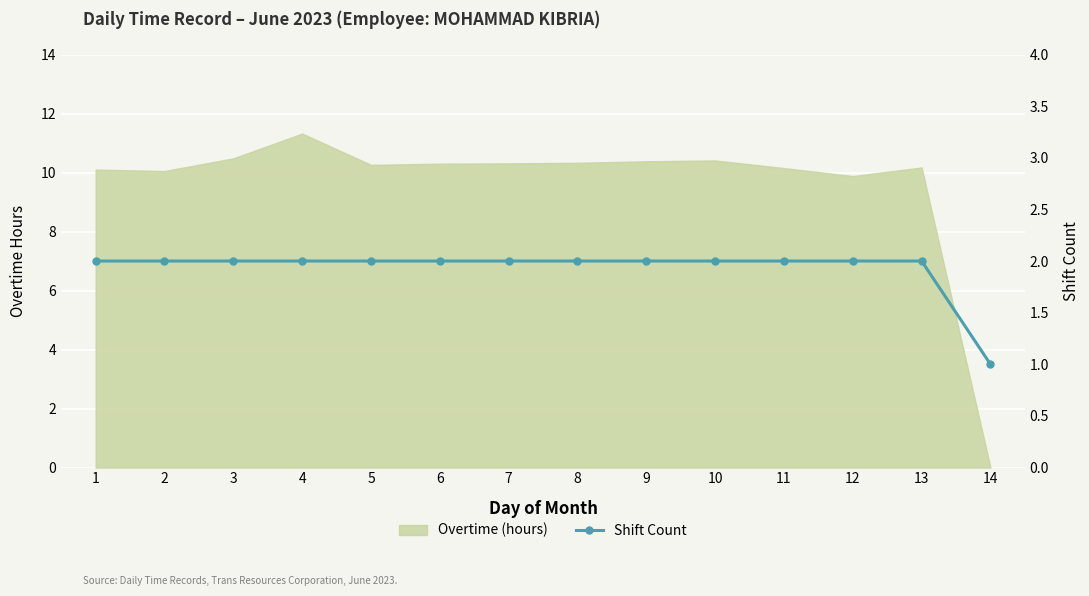

What value does the data have at 6?

2